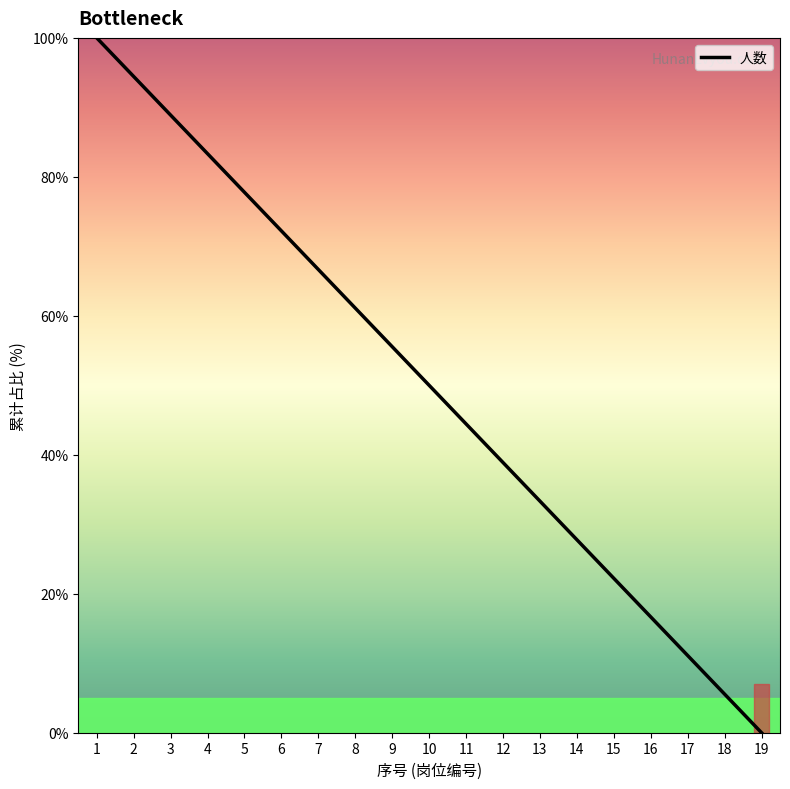

Count the number of data series in this chart.

1